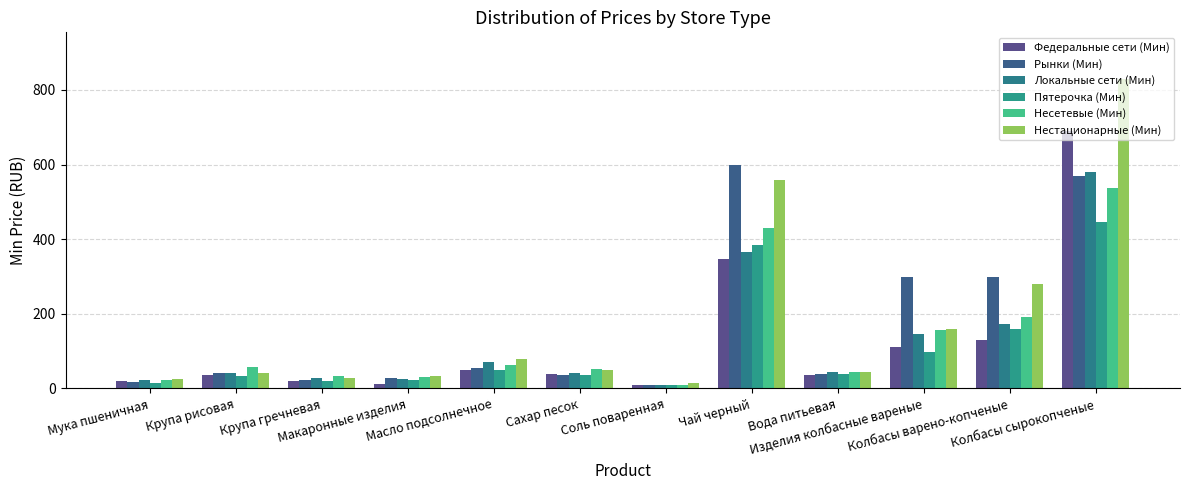

Which series has the widest spread of values?

Нестационарные (Мин)